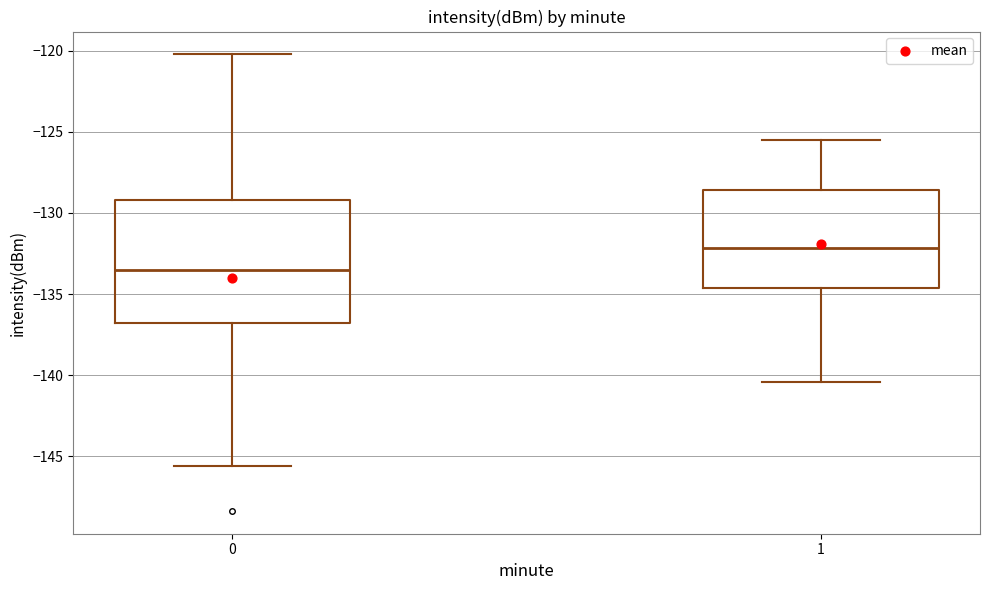

Where is the lower edge of the box at x = 0 on the y-axis? The values are not printed on the chart, so give them approximately, as read against the axis.

-137.0